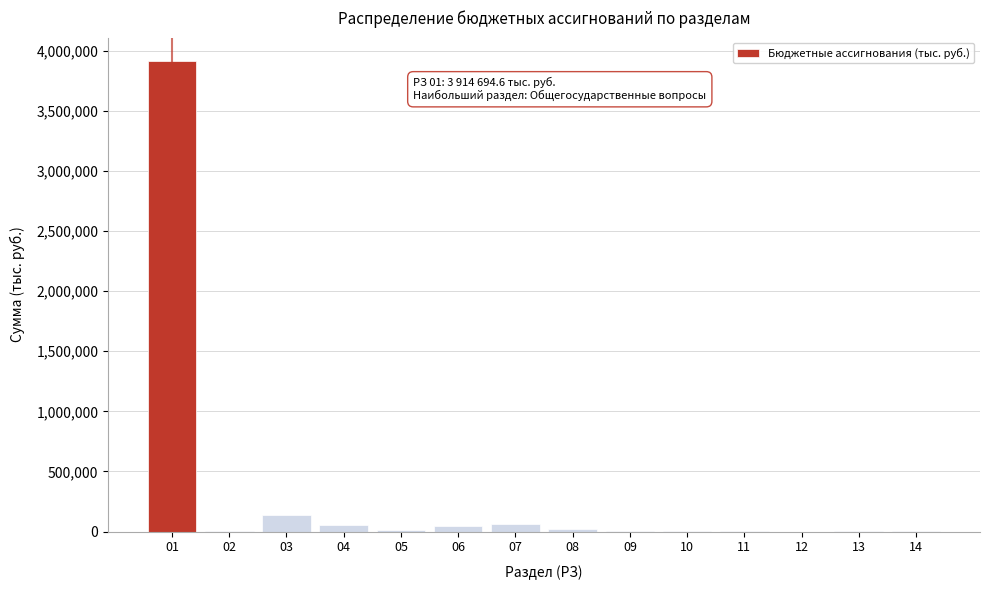

What is the greatest value displayed?

3914694.6